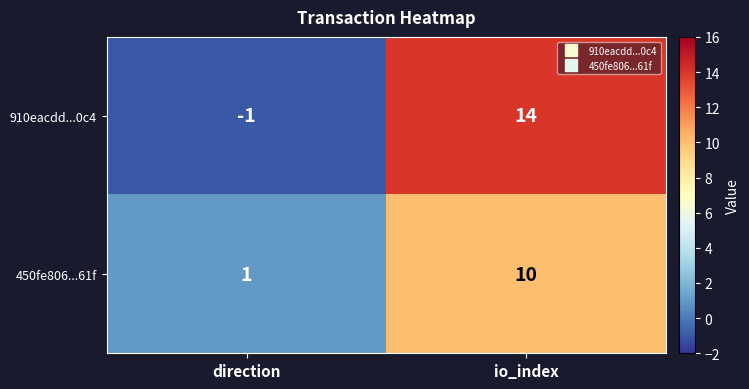

Reading left to right, extract all data points from this chart.

910eacdd...0c4: direction=-1	io_index=14
450fe806...61f: direction=1	io_index=10